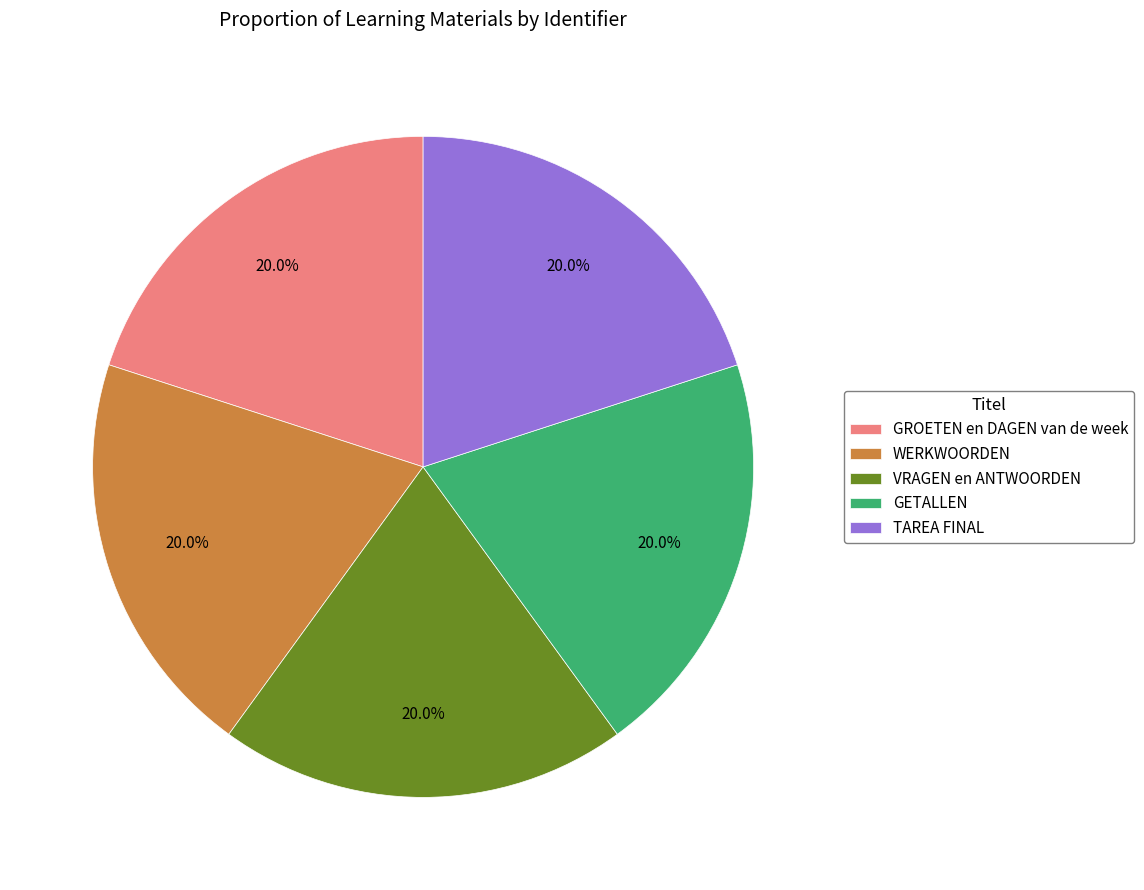

True or false: GETALLEN accounts for 20% of the total.

True